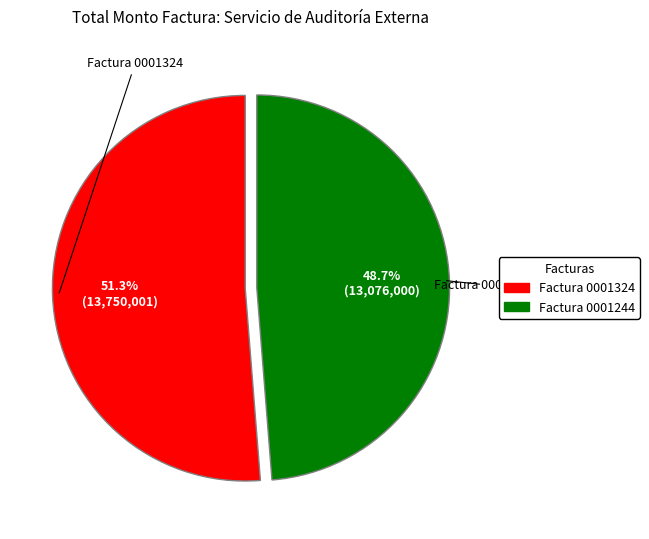

Is there a majority slice in this chart?

Yes